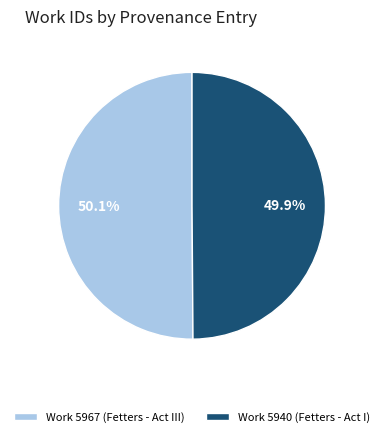

Is there any slice that represents more than half of the pie?

Yes